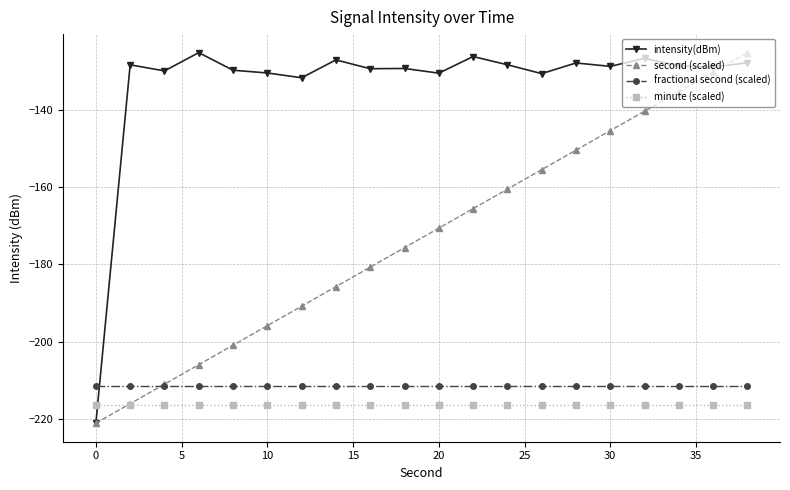

Which series has the largest total across all categories?

intensity(dBm)